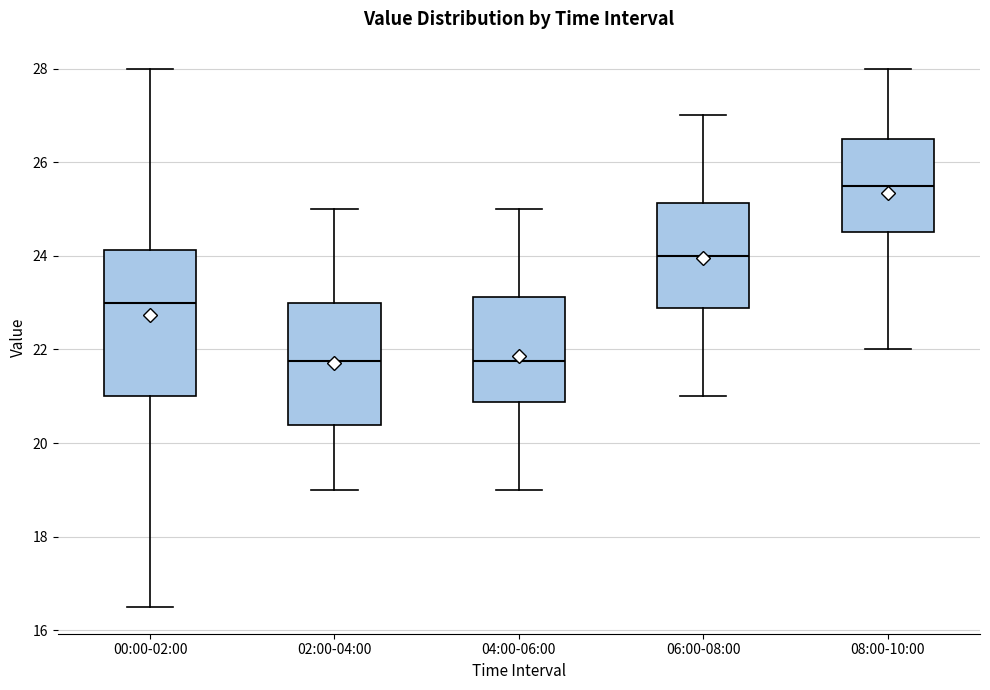

Which box is the tallest, from its lower edge to its upper edge?

00:00-02:00